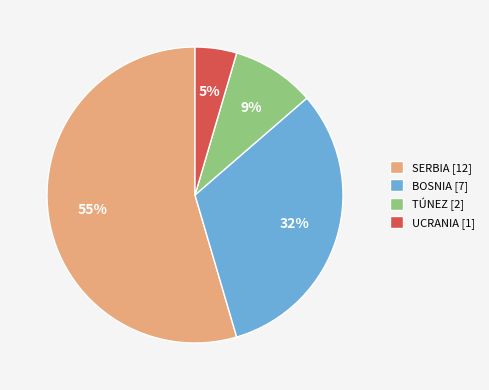

Is the sum of SERBIA [12] and UCRANIA [1] greater than half?

Yes